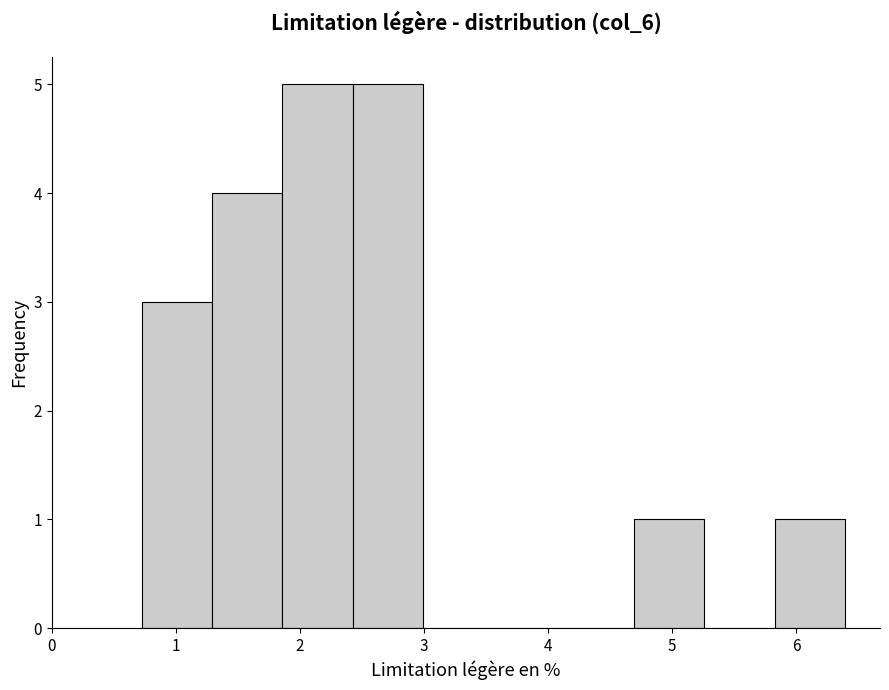

Reading left to right, list every bar in this chart as the range it spans on the x-axis followed by its height. Neither the bar edges nor the heights are printed on the chart, so give them approximately, as read against the axes.

0.7 to 1.3: 3
1.3 to 1.9: 4
1.9 to 2.4: 5
2.4 to 3.0: 5
3.0 to 3.6: 0
3.6 to 4.1: 0
4.1 to 4.7: 0
4.7 to 5.3: 1
5.3 to 5.8: 0
5.8 to 6.4: 1